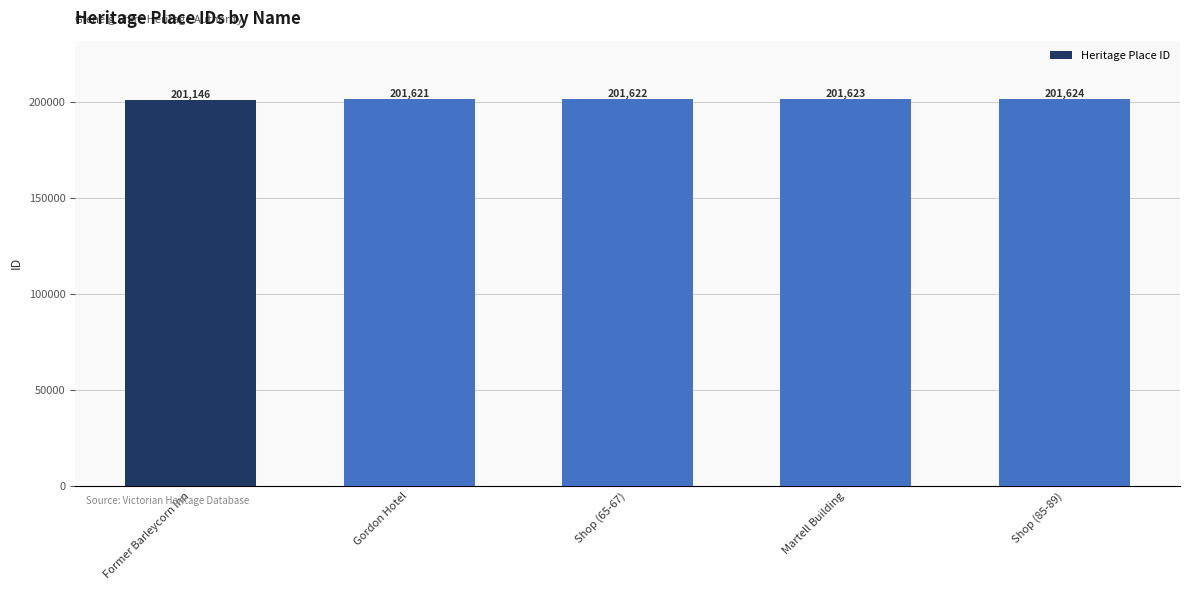

How many categories are shown in the chart?

5